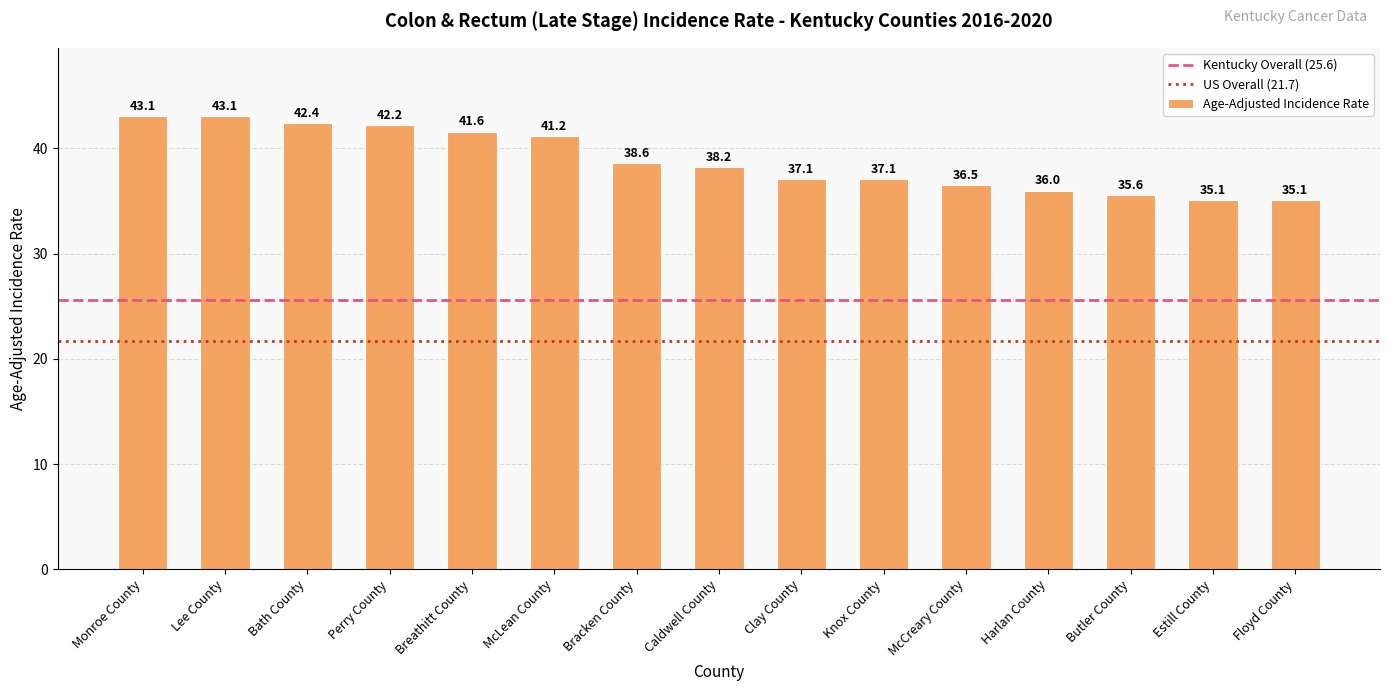

What is the difference between the maximum and minimum values?

8.0